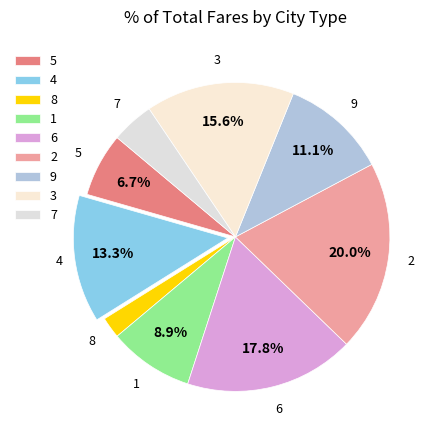

What percentage is the 3 slice, to the nearest percent?

16%